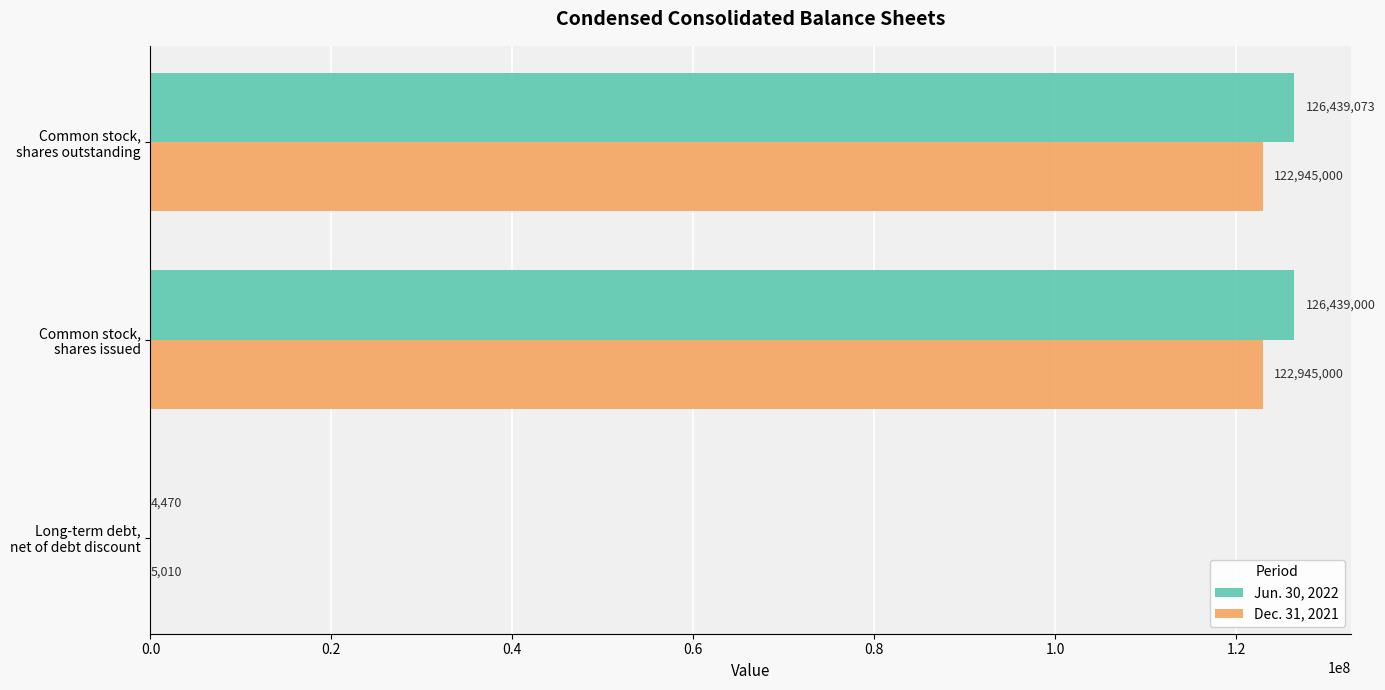

At which category is the sum across all series the highest?

Common stock,
shares outstanding